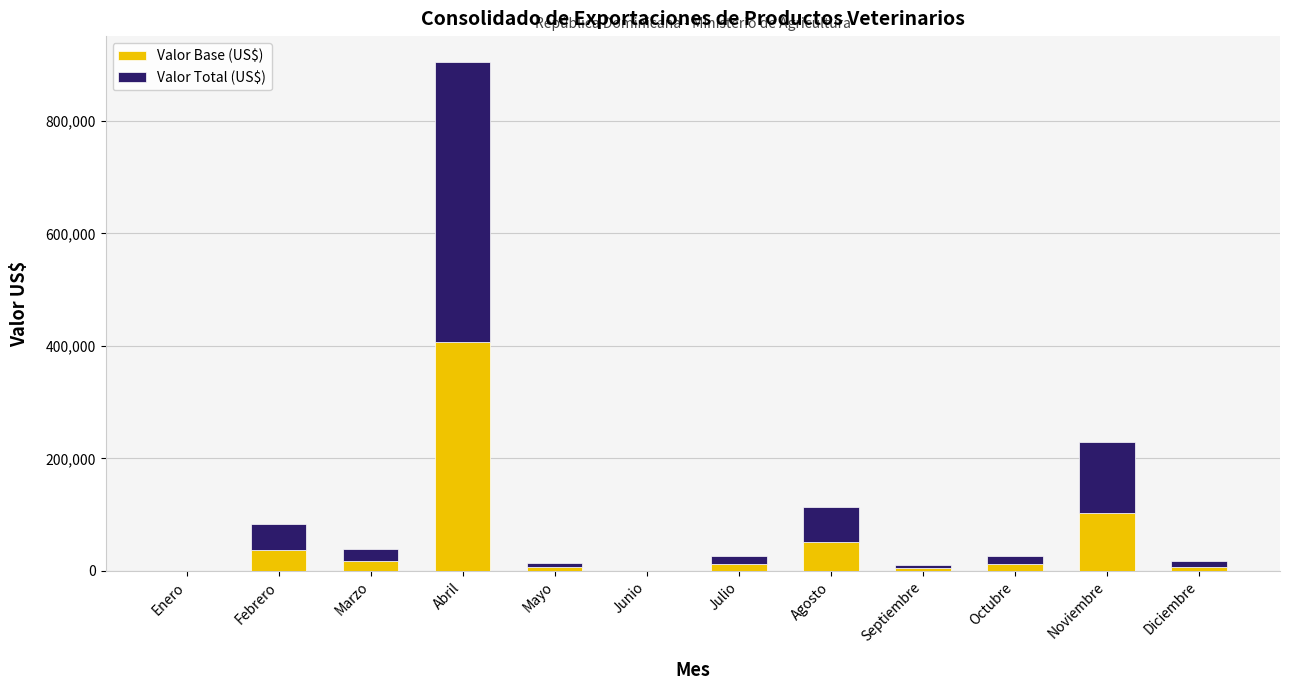

Does the chart contain stacked bars?

Yes